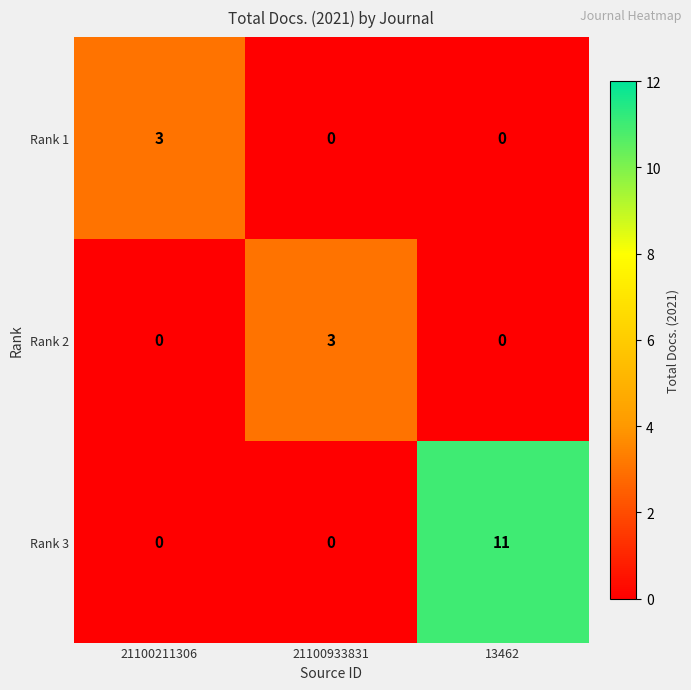

Which series changed the most between 21100933831 and 13462?

Rank 3